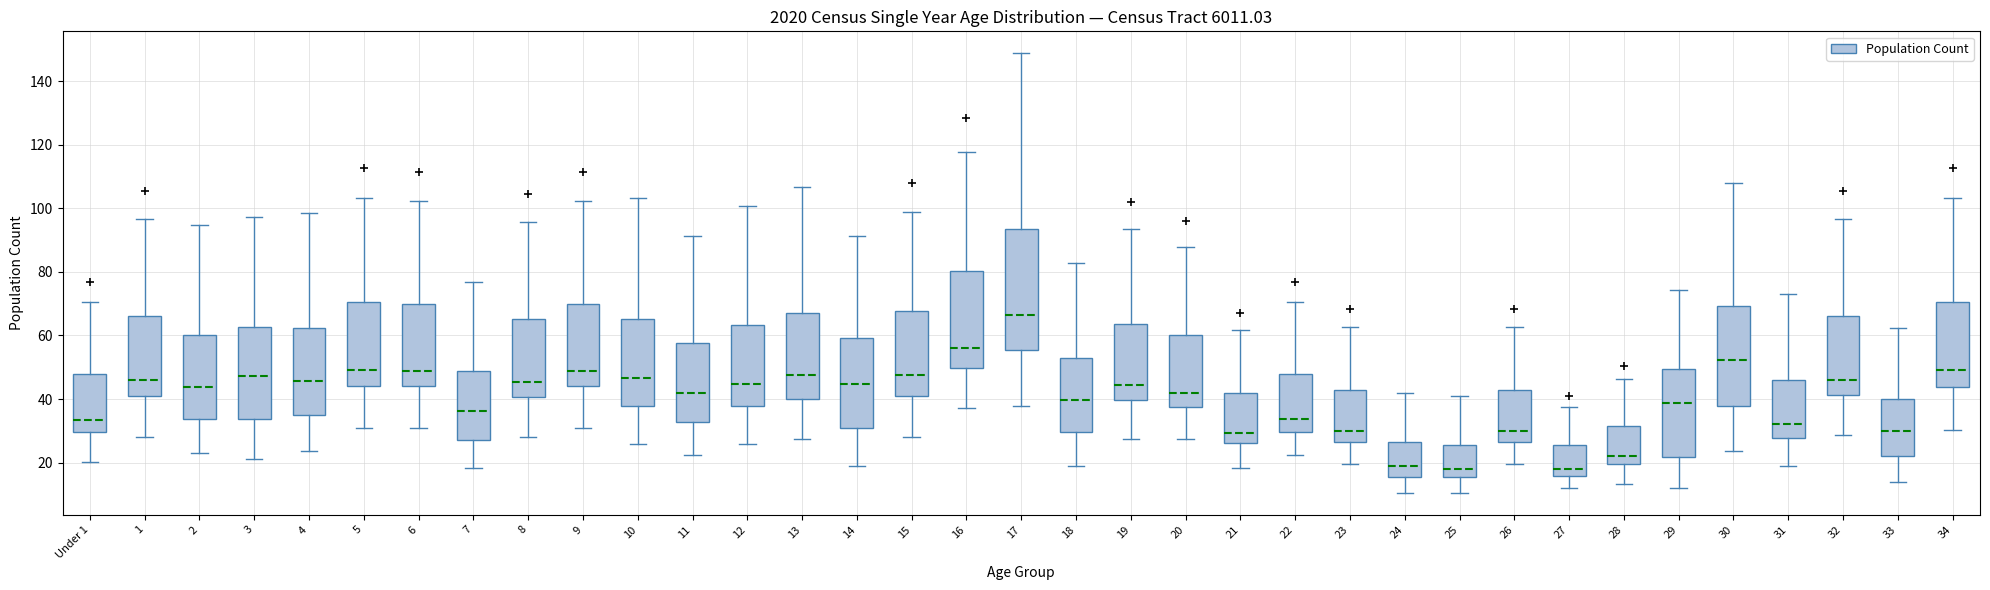

Reading left to right, transcribe this box plot: for each box, give where its median line is, the range the box spans, and where its two whiskers end, as read against the y-axis. The values are not printed on the chart, so give them approximately, as read against the axis.

Under 1: median 34, box 30 to 48, whiskers 20 to 70
1: median 46, box 40 to 66, whiskers 28 to 96
2: median 44, box 34 to 60, whiskers 24 to 94
3: median 48, box 34 to 62, whiskers 22 to 98
4: median 46, box 34 to 62, whiskers 24 to 98
5: median 50, box 44 to 70, whiskers 30 to 104
6: median 48, box 44 to 70, whiskers 30 to 102
7: median 36, box 28 to 48, whiskers 18 to 76
8: median 46, box 40 to 66, whiskers 28 to 96
9: median 48, box 44 to 70, whiskers 30 to 102
10: median 46, box 38 to 66, whiskers 26 to 104
11: median 42, box 32 to 58, whiskers 22 to 92
12: median 44, box 38 to 64, whiskers 26 to 100
13: median 48, box 40 to 68, whiskers 28 to 106
14: median 44, box 30 to 60, whiskers 18 to 92
15: median 48, box 42 to 68, whiskers 28 to 100
16: median 56, box 50 to 80, whiskers 38 to 118
17: median 66, box 56 to 94, whiskers 38 to 148
18: median 40, box 30 to 52, whiskers 18 to 82
19: median 44, box 40 to 64, whiskers 28 to 94
20: median 42, box 38 to 60, whiskers 28 to 88
21: median 30, box 26 to 42, whiskers 18 to 62
22: median 34, box 30 to 48, whiskers 22 to 70
23: median 30, box 26 to 42, whiskers 20 to 62
24: median 20, box 16 to 26, whiskers 10 to 42
25: median 18, box 16 to 26, whiskers 10 to 40
26: median 30, box 26 to 42, whiskers 20 to 62
27: median 18, box 16 to 26, whiskers 12 to 38
28: median 22, box 20 to 32, whiskers 14 to 46
29: median 38, box 22 to 50, whiskers 12 to 74
30: median 52, box 38 to 70, whiskers 24 to 108
31: median 32, box 28 to 46, whiskers 18 to 74
32: median 46, box 42 to 66, whiskers 28 to 96
33: median 30, box 22 to 40, whiskers 14 to 62
34: median 50, box 44 to 70, whiskers 30 to 104